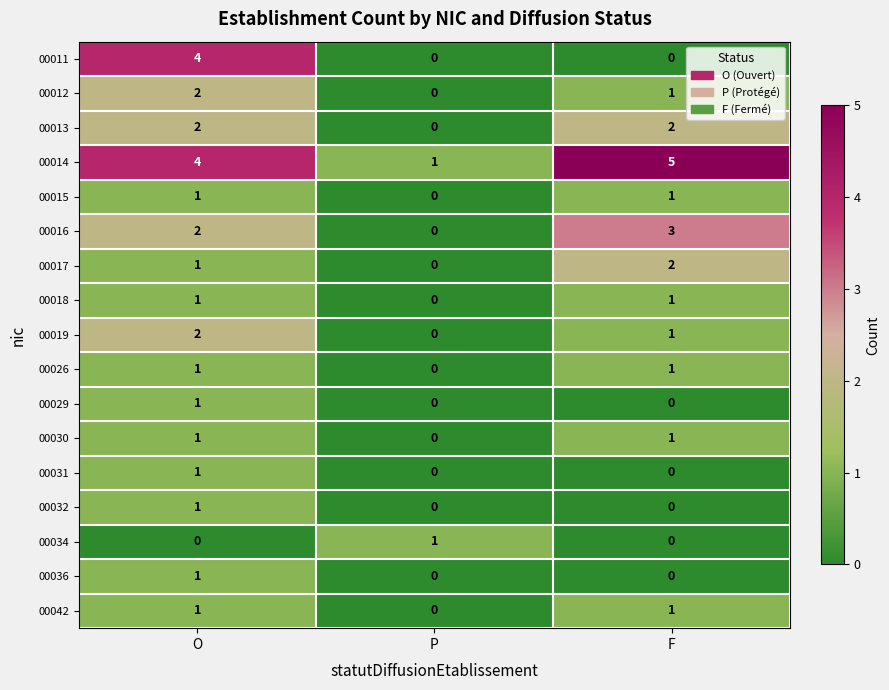

Where does the 00012 series first go above 1?

O